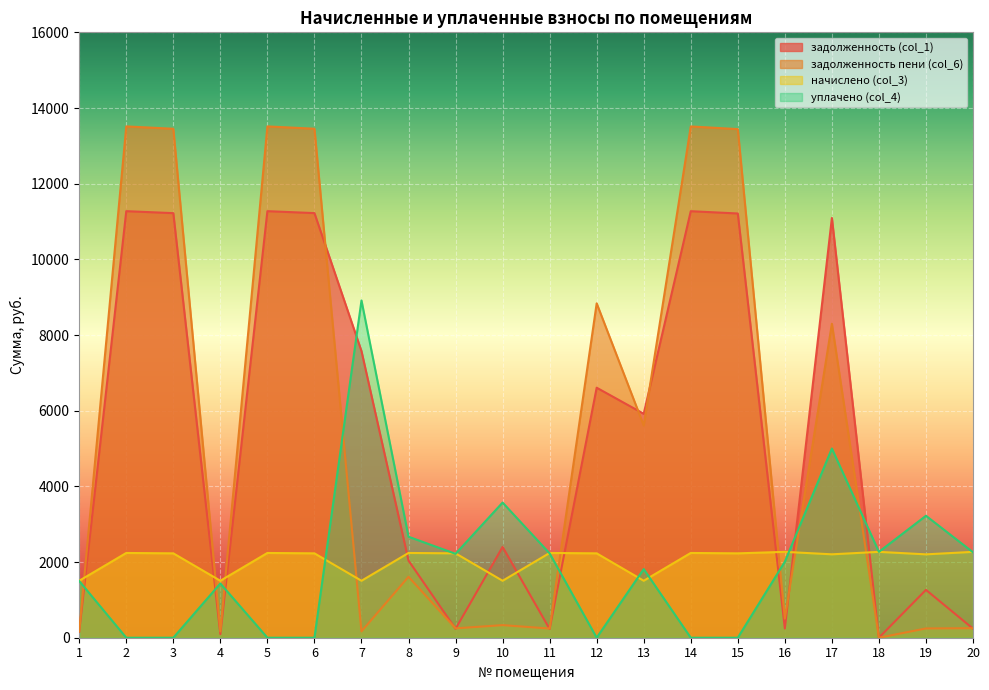

Which has a higher value, 4 or 12?

12